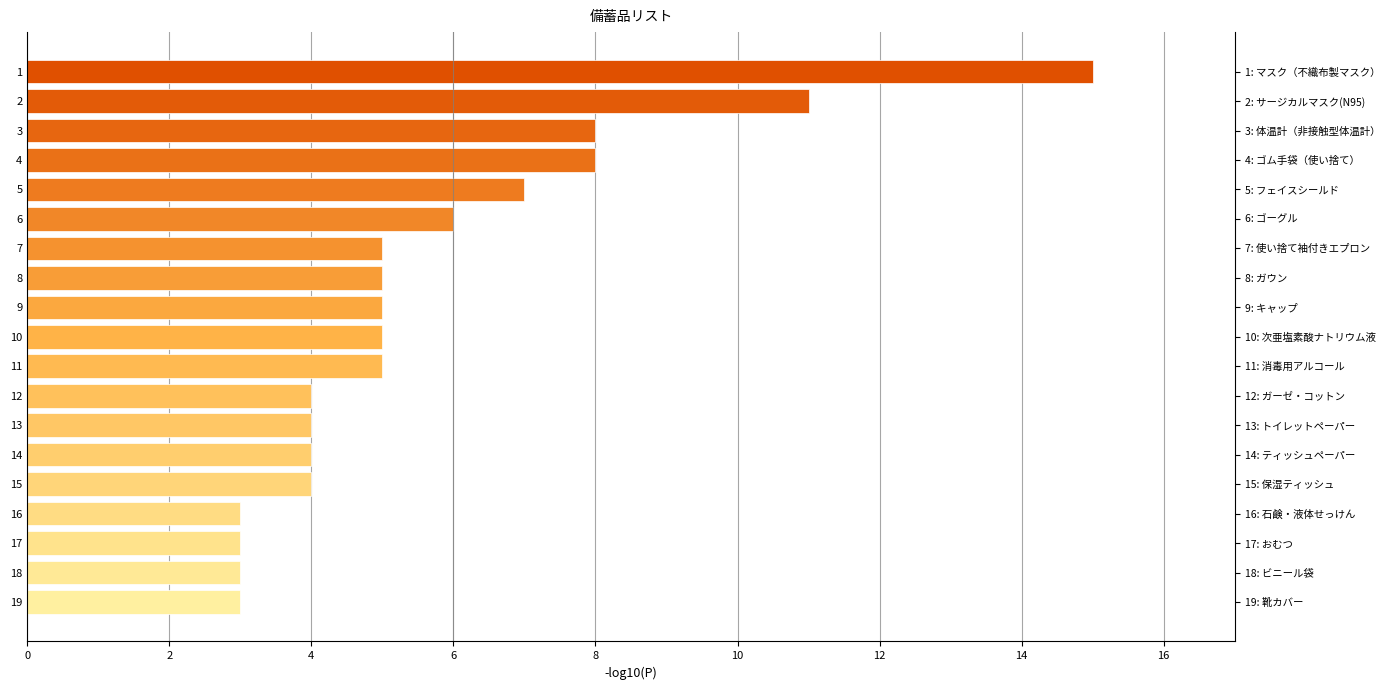

Does the chart contain any negative values?

No